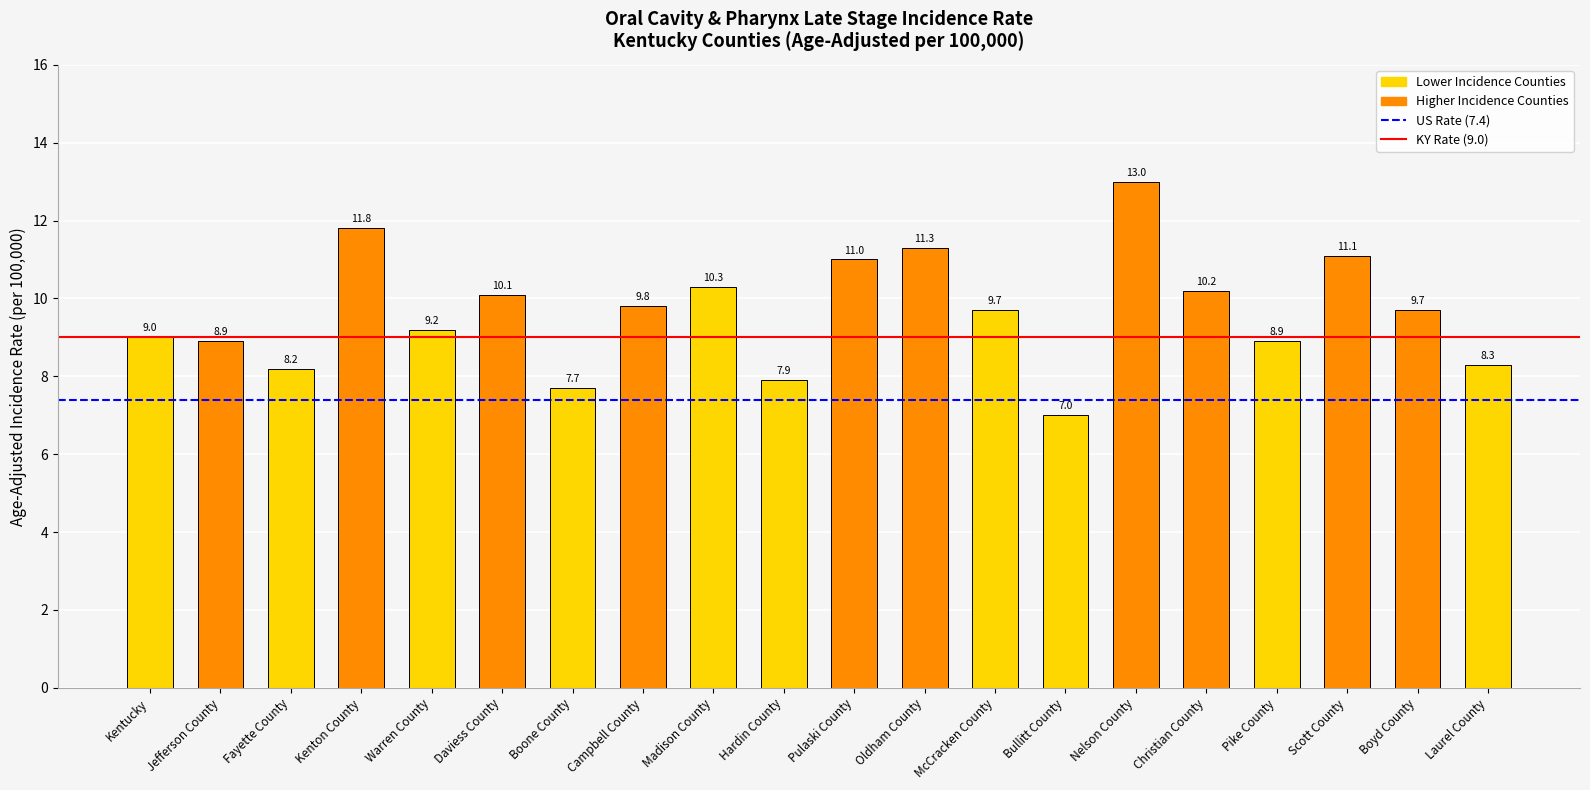

What is the sum of all values?

193.1